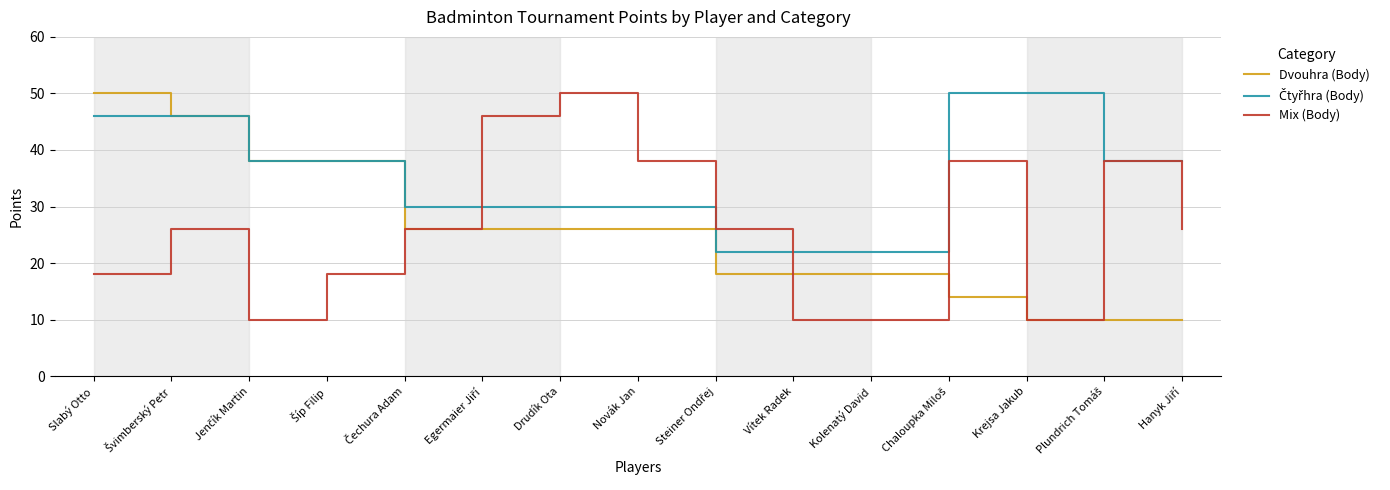

Is it true that Dvouhra (Body) equals 4 at Vítek Radek?

False